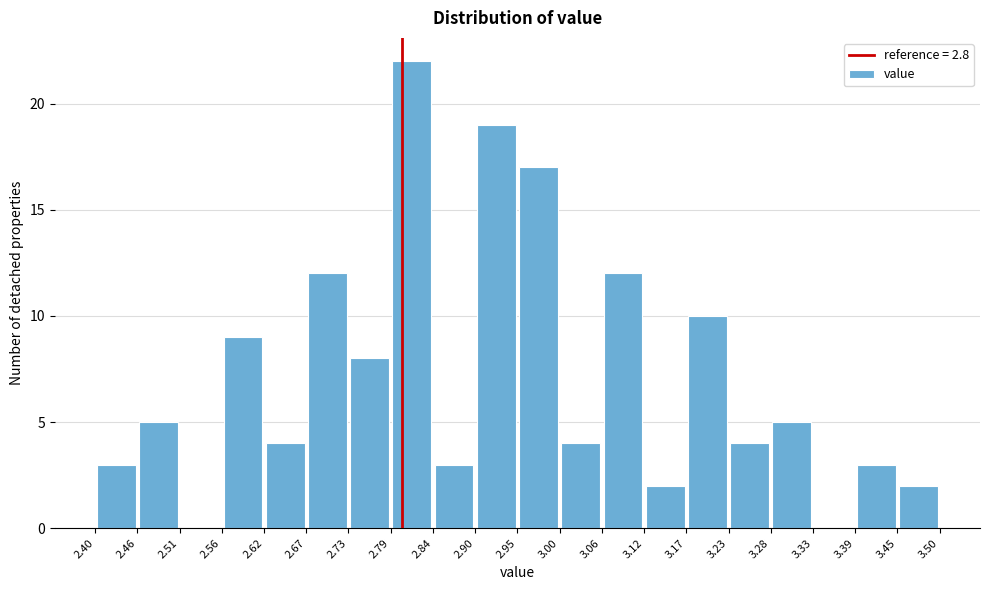

Over which range of the x-axis is the bar tallest?

2.79 to 2.84